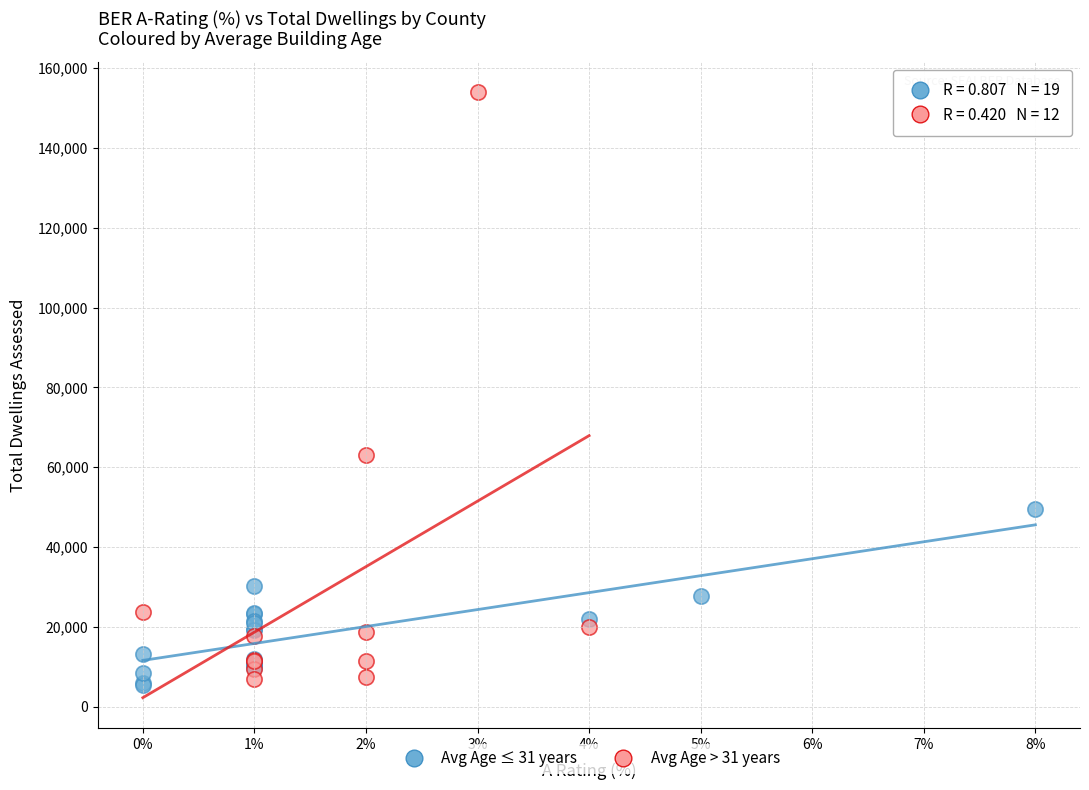

Which series contains the highest Y value?

Avg Age > 31 years